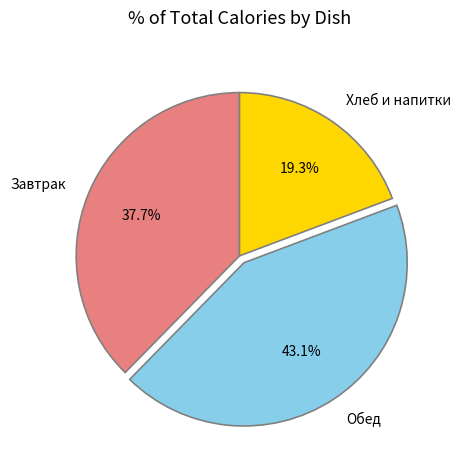

How many segments does this pie chart have?

3